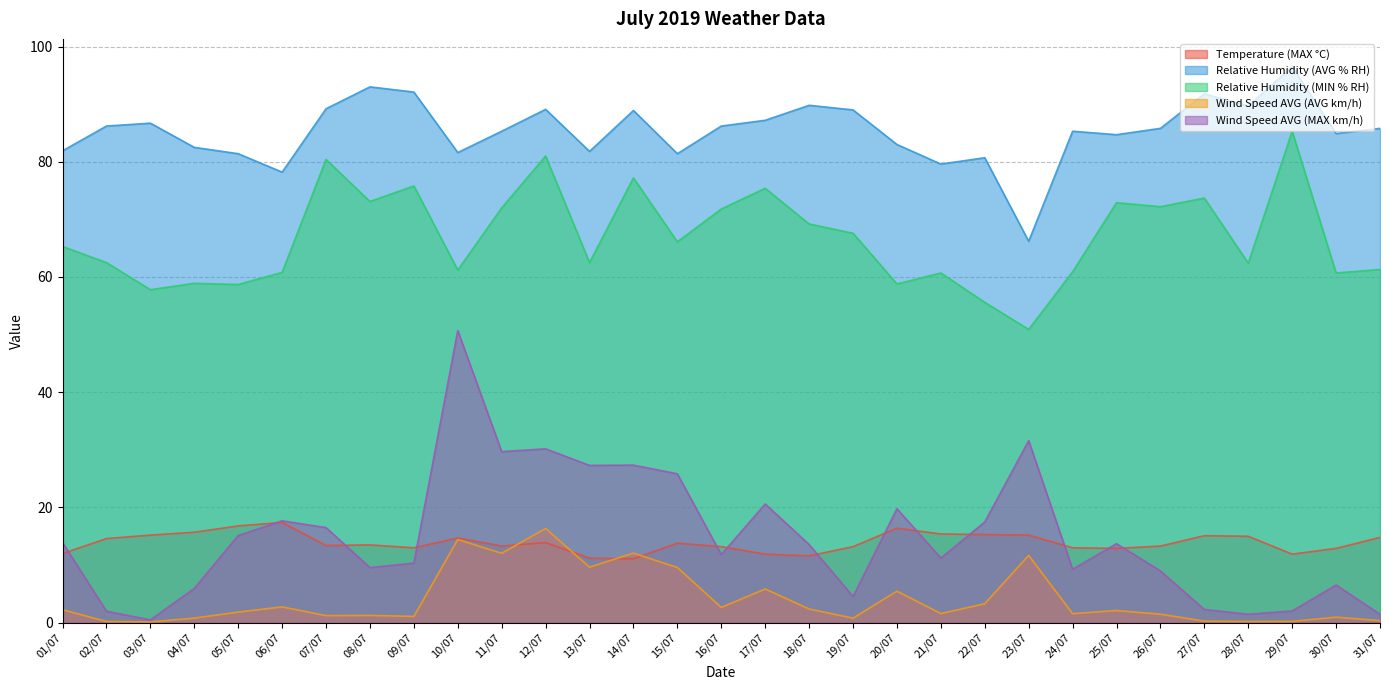

What is the sum of the Relative Humidity (AVG % RH) values at 24/07 and 08/07?

178.3